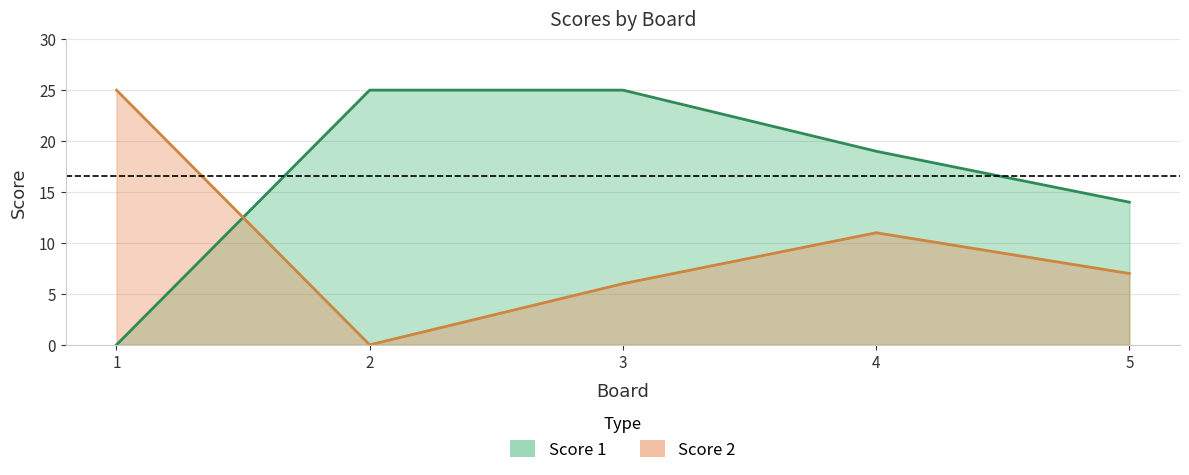

Which series has the largest total across all categories?

Score 1